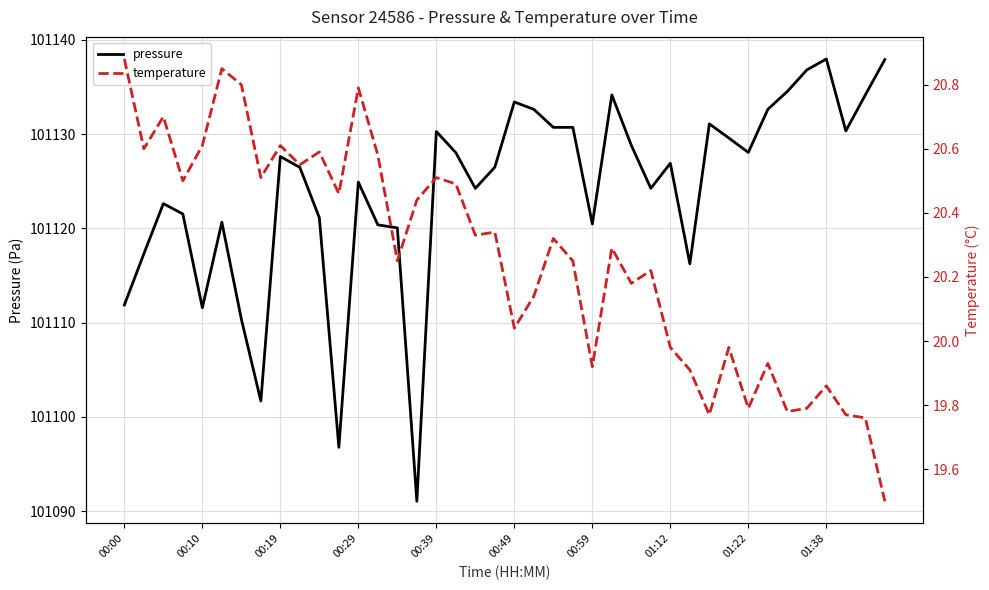

What is the total value across all series at 01:22?

101147.8